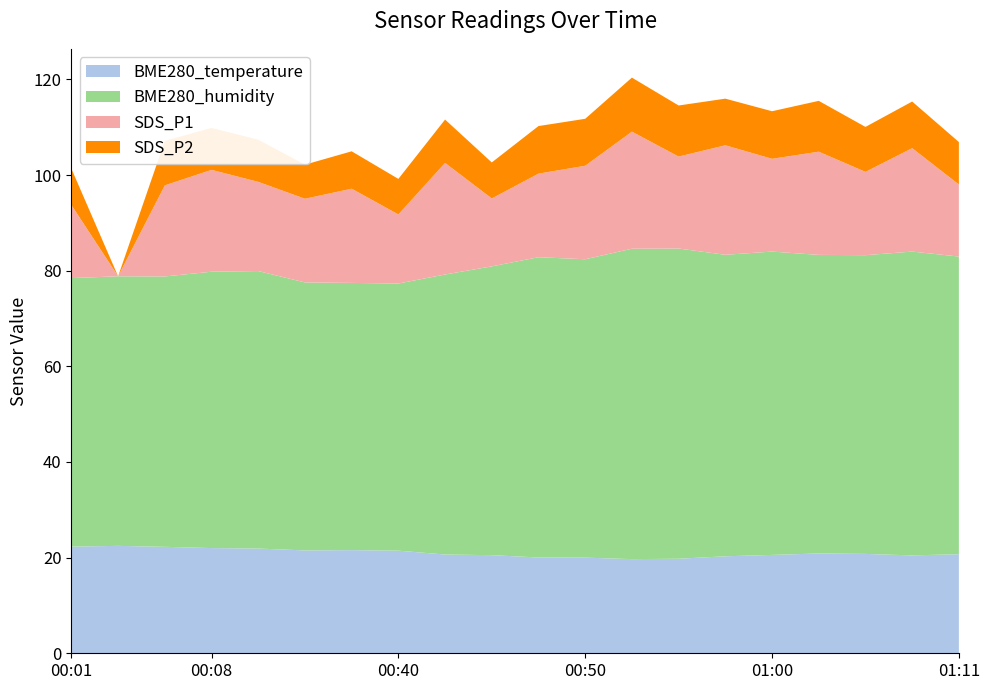

Reading right to left, what are all the values shown in this chart?

BME280_temperature: 2022/05/28 01:11=20.7	2022/05/28 01:08=20.5	2022/05/28 01:05=20.8	2022/05/28 01:03=20.9	2022/05/28 01:00=20.6	2022/05/28 00:57=20.3	2022/05/28 00:55=19.8	2022/05/28 00:52=19.7	2022/05/28 00:50=20.0	2022/05/28 00:47=20.0	2022/05/28 00:45=20.5	2022/05/28 00:42=20.6	2022/05/28 00:40=21.5	2022/05/28 00:37=21.6	2022/05/28 00:35=21.5	2022/05/28 00:11=21.9	2022/05/28 00:08=22.0	2022/05/28 00:06=22.3	2022/05/28 00:03=22.5	2022/05/28 00:01=22.3
BME280_humidity: 2022/05/28 01:11=62.2	2022/05/28 01:08=63.5	2022/05/28 01:05=62.5	2022/05/28 01:03=62.4	2022/05/28 01:00=63.4	2022/05/28 00:57=63.0	2022/05/28 00:55=64.9	2022/05/28 00:52=64.9	2022/05/28 00:50=62.4	2022/05/28 00:47=62.8	2022/05/28 00:45=60.4	2022/05/28 00:42=58.6	2022/05/28 00:40=55.9	2022/05/28 00:37=55.9	2022/05/28 00:35=56.0	2022/05/28 00:11=58.0	2022/05/28 00:08=57.8	2022/05/28 00:06=56.5	2022/05/28 00:03=56.4	2022/05/28 00:01=56.1
SDS_P1: 2022/05/28 01:11=15.1	2022/05/28 01:08=21.6	2022/05/28 01:05=17.4	2022/05/28 01:03=21.6	2022/05/28 01:00=19.4	2022/05/28 00:57=22.9	2022/05/28 00:55=19.2	2022/05/28 00:52=24.5	2022/05/28 00:50=19.6	2022/05/28 00:47=17.5	2022/05/28 00:45=14.2	2022/05/28 00:42=23.3	2022/05/28 00:40=14.4	2022/05/28 00:37=19.7	2022/05/28 00:35=17.5	2022/05/28 00:11=18.6	2022/05/28 00:08=21.3	2022/05/28 00:06=19.1	2022/05/28 00:03=0.0	2022/05/28 00:01=15.3
SDS_P2: 2022/05/28 01:11=8.9	2022/05/28 01:08=9.8	2022/05/28 01:05=9.4	2022/05/28 01:03=10.6	2022/05/28 01:00=9.9	2022/05/28 00:57=9.8	2022/05/28 00:55=10.7	2022/05/28 00:52=11.3	2022/05/28 00:50=9.8	2022/05/28 00:47=9.9	2022/05/28 00:45=7.5	2022/05/28 00:42=9.1	2022/05/28 00:40=7.4	2022/05/28 00:37=7.8	2022/05/28 00:35=7.1	2022/05/28 00:11=8.8	2022/05/28 00:08=8.8	2022/05/28 00:06=9.3	2022/05/28 00:03=0.0	2022/05/28 00:01=7.6